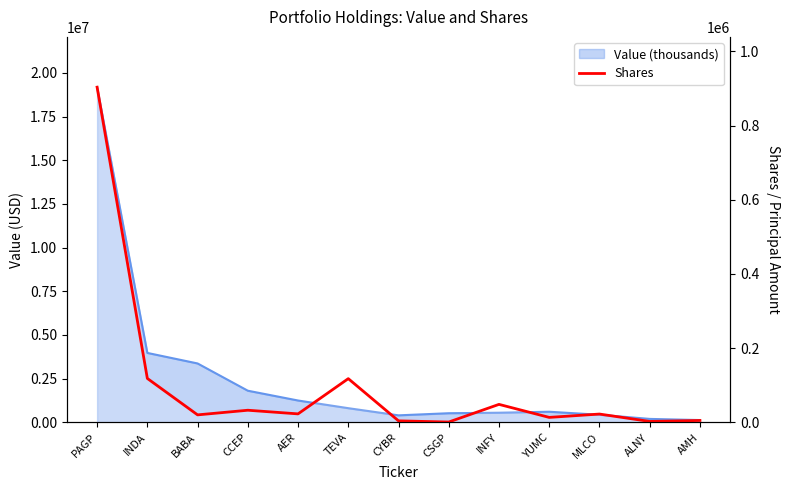

At which category does the chart reach its peak across all series?

PAGP